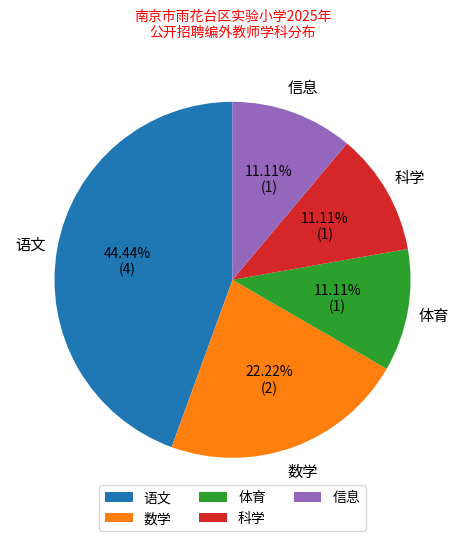

To the nearest percent, what portion does 语文 represent?

44%